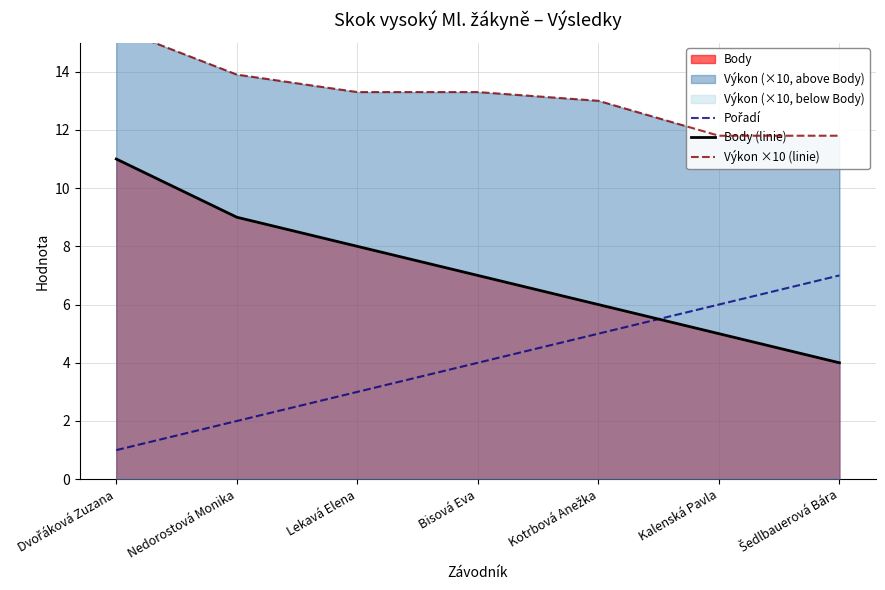

What is the highest value of the Výkon ×10 (linie) series?

15.5